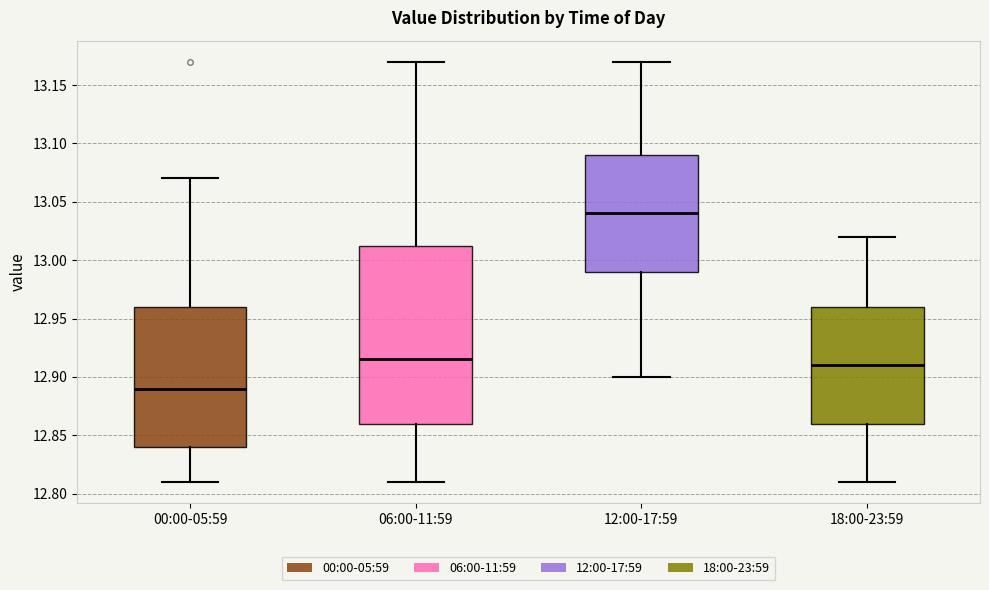

Which box is the tallest, from its lower edge to its upper edge?

06:00-11:59